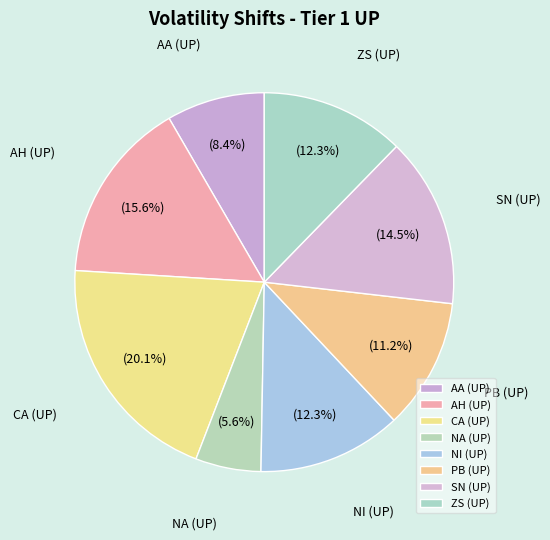

To the nearest percent, what percentage of the pie is NA (UP)?

6%